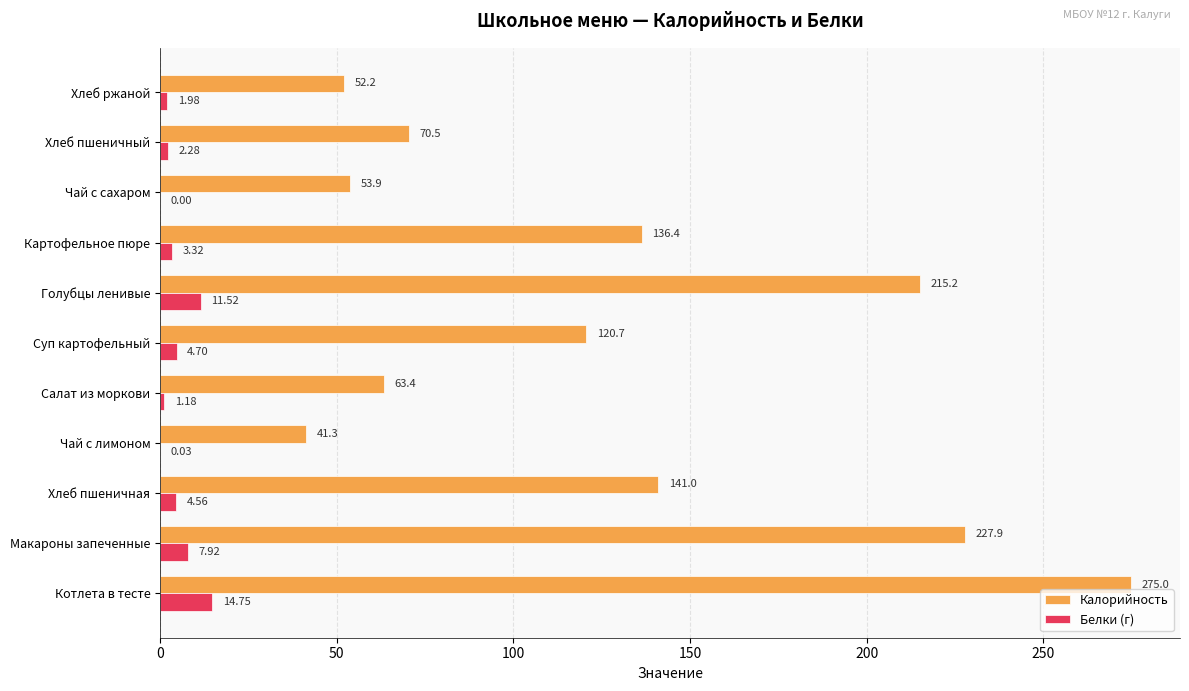

What is the total value across all series at Хлеб ржаной?

54.2